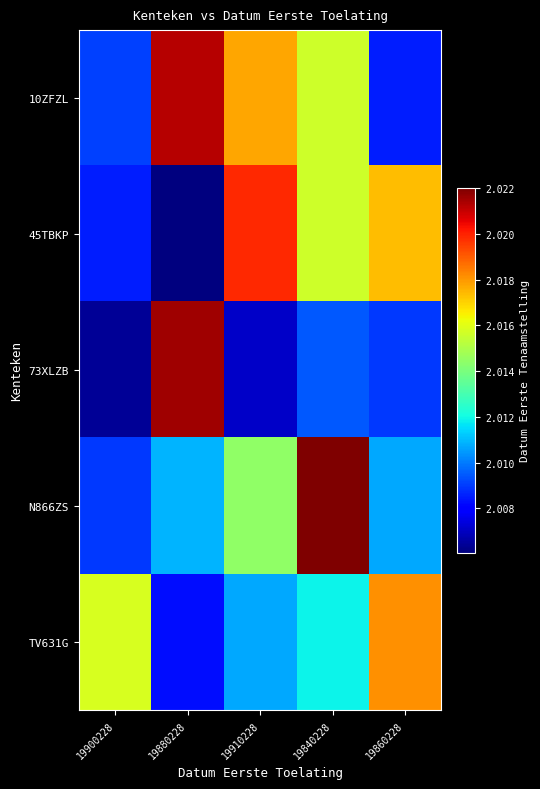

Reading right to left, extract all data points from this chart.

10ZFZL: 19860228=20085513.3	19840228=20156109.4	19910228=20177375.0	19880228=20212258.5	19900228=20090619.0
45TBKP: 19860228=20173559.8	19840228=20156501.2	19910228=20198775.6	19880228=20060630.0	19900228=20085509.4
73XLZB: 19860228=20089629.1	19840228=20094495.8	19910228=20070717.0	19880228=20215320.0	19900228=20063913.0
N866ZS: 19860228=20107077.8	19840228=20220119.0	19910228=20144322.9	19880228=20109153.3	19900228=20089881.0
TV631G: 19860228=20181025.0	19840228=20119060.7	19910228=20107223.9	19880228=20082877.7	19900228=20158213.8